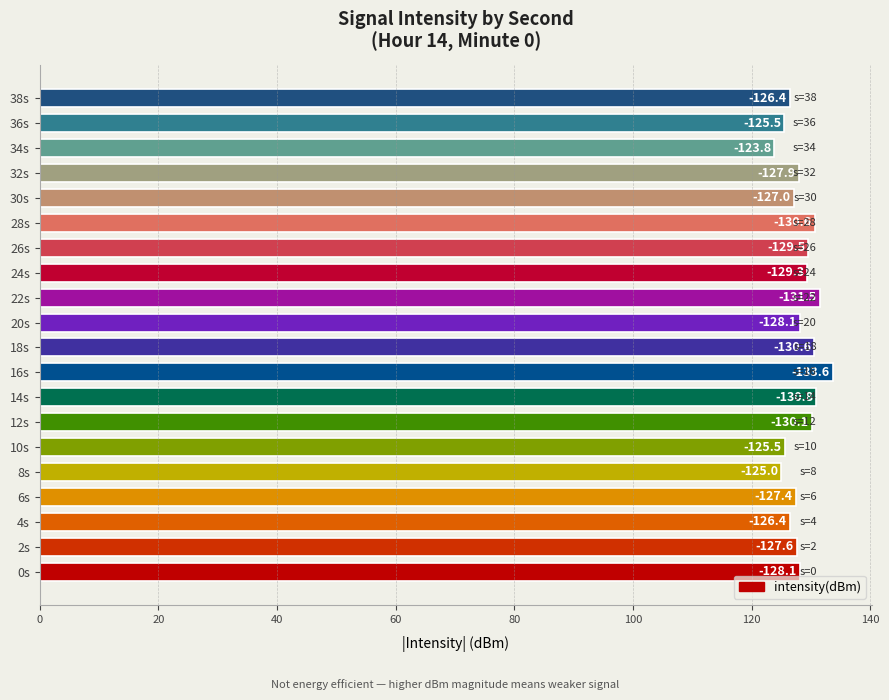

How many bars are there in total?

20